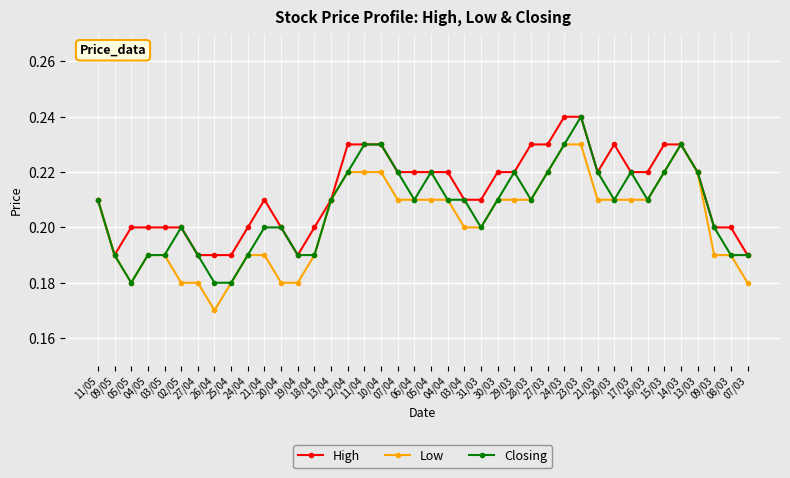

True or false: Closing has a value of 0.1 at 13/03.

False